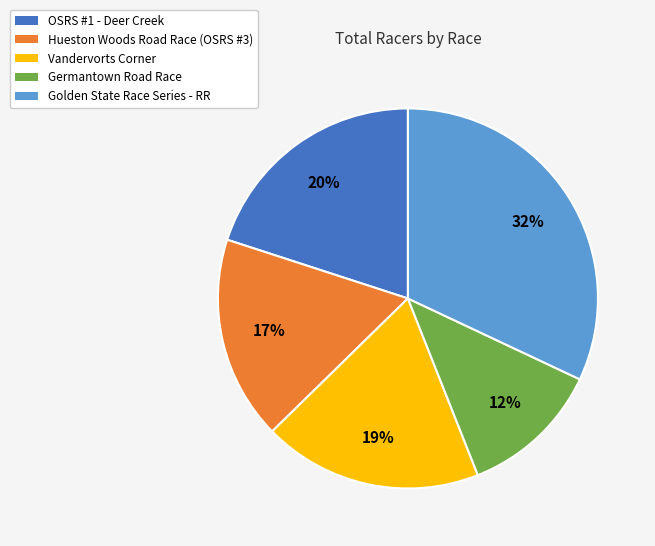

Rank the categories by value from highest to lowest.

Golden State Race Series - RR, OSRS #1 - Deer Creek, Vandervorts Corner, Hueston Woods Road Race (OSRS #3), Germantown Road Race